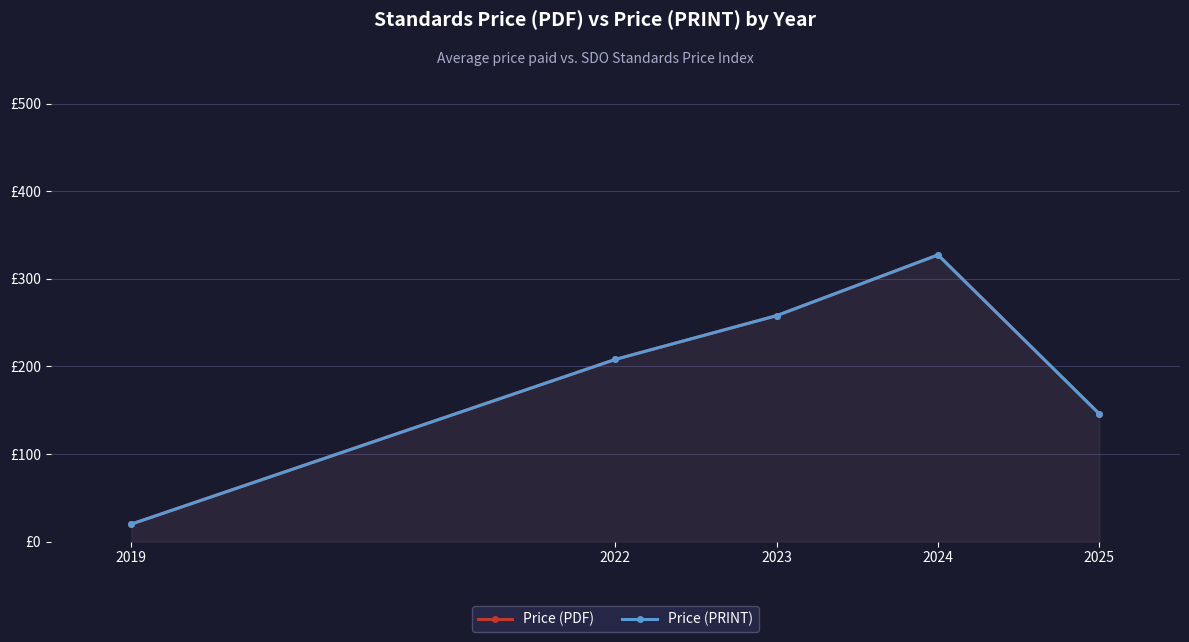

Reading left to right, transcribe all the data shown in this chart.

Price (PDF): 2019=20.0	2022=208.0	2023=258.0	2024=327.3	2025=145.8
Price (PRINT): 2019=20.0	2022=208.0	2023=258.0	2024=327.3	2025=145.8